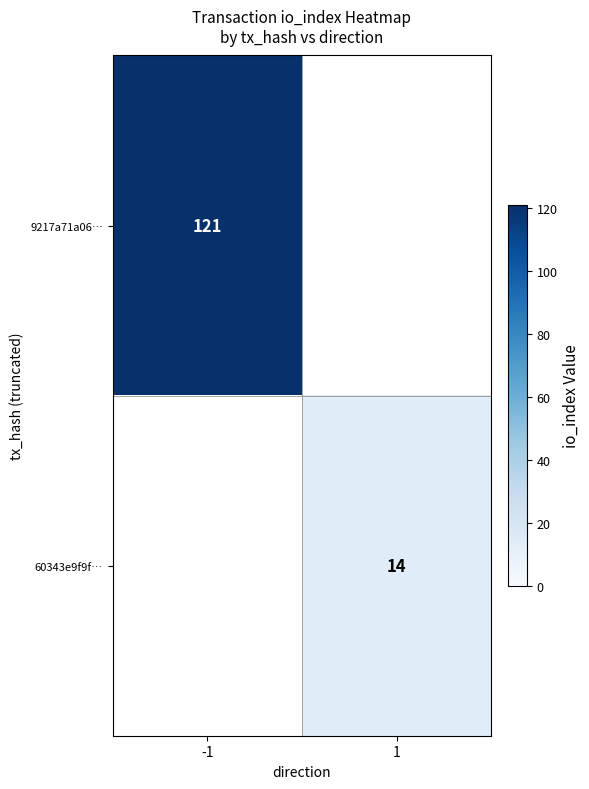

The 60343e9f9f… series shows 5 at 1. True or false?

False